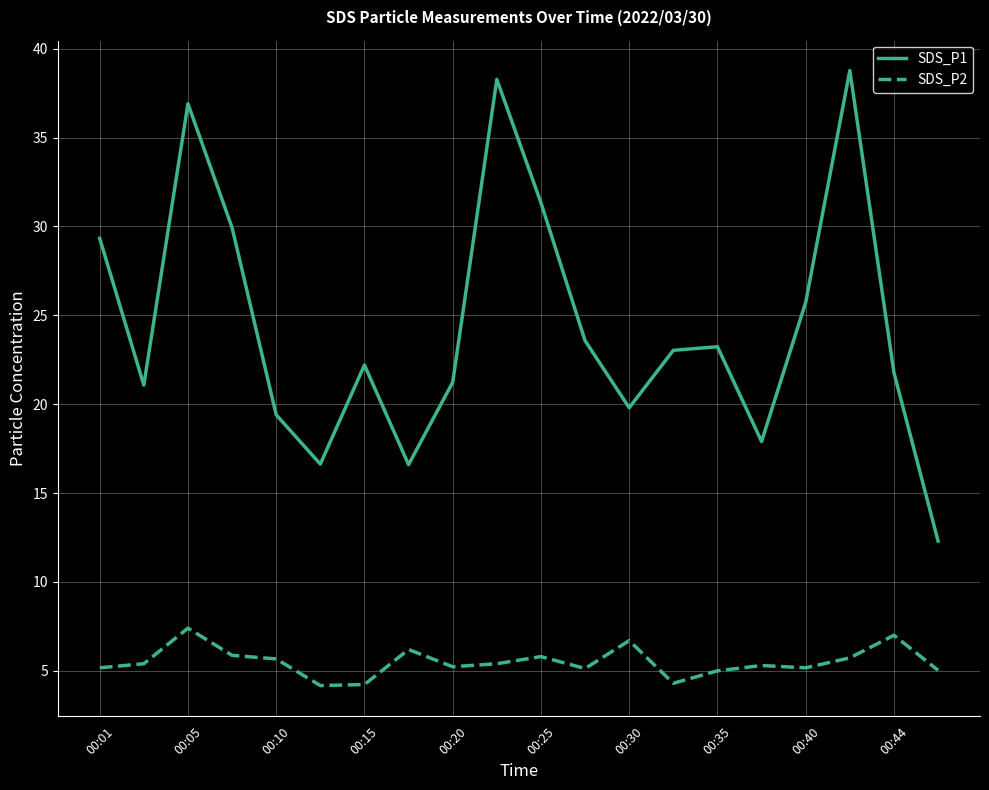

Rank the series by their maximum value, from lowest to highest.

SDS_P2, SDS_P1